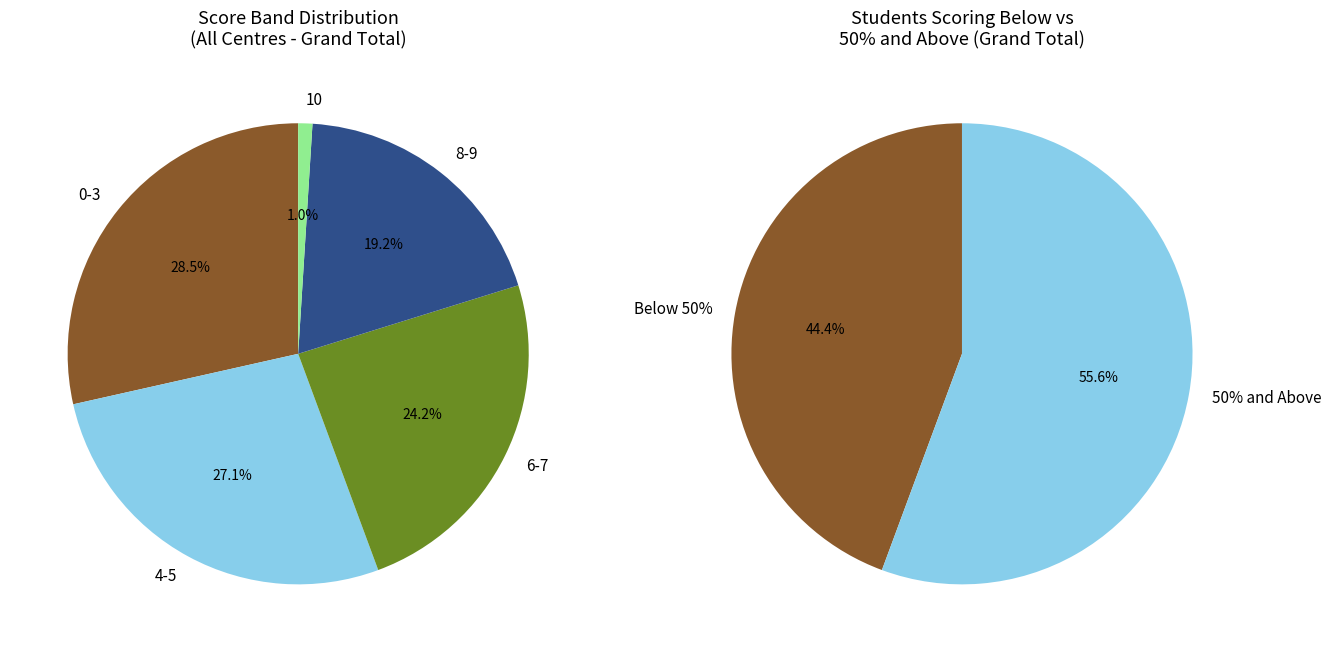

Is there a majority slice in this chart?

No